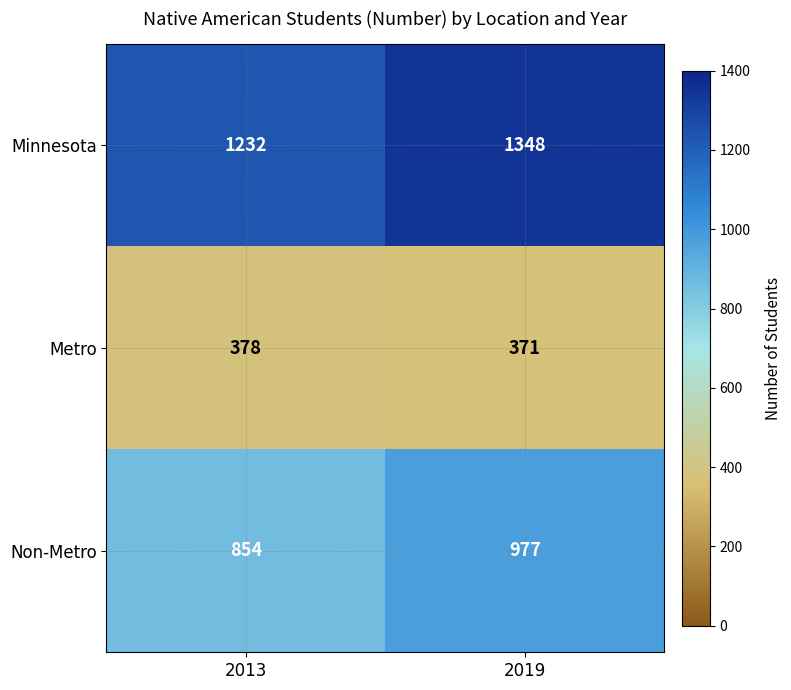

True or false: Metro has a value of 371 at 2019.

True